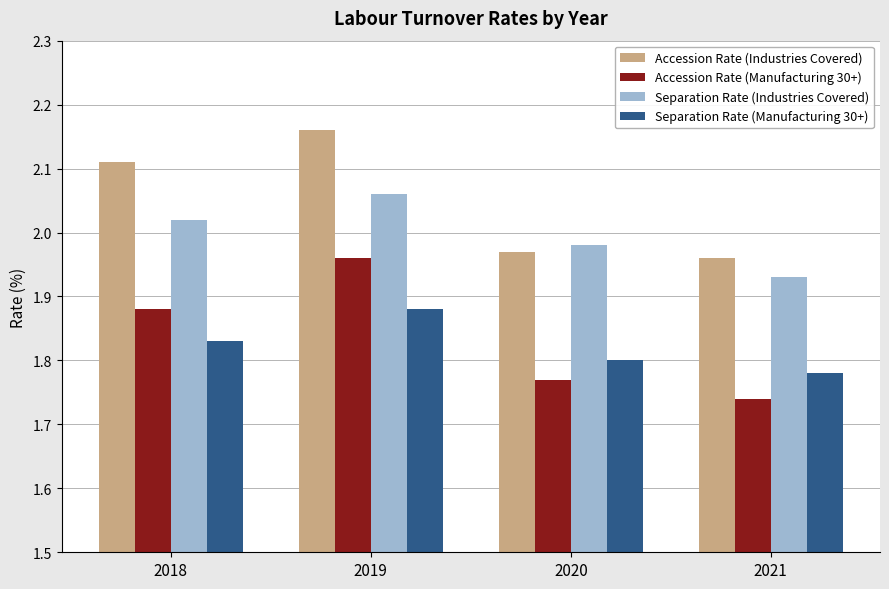

How many bars are there in total?

16